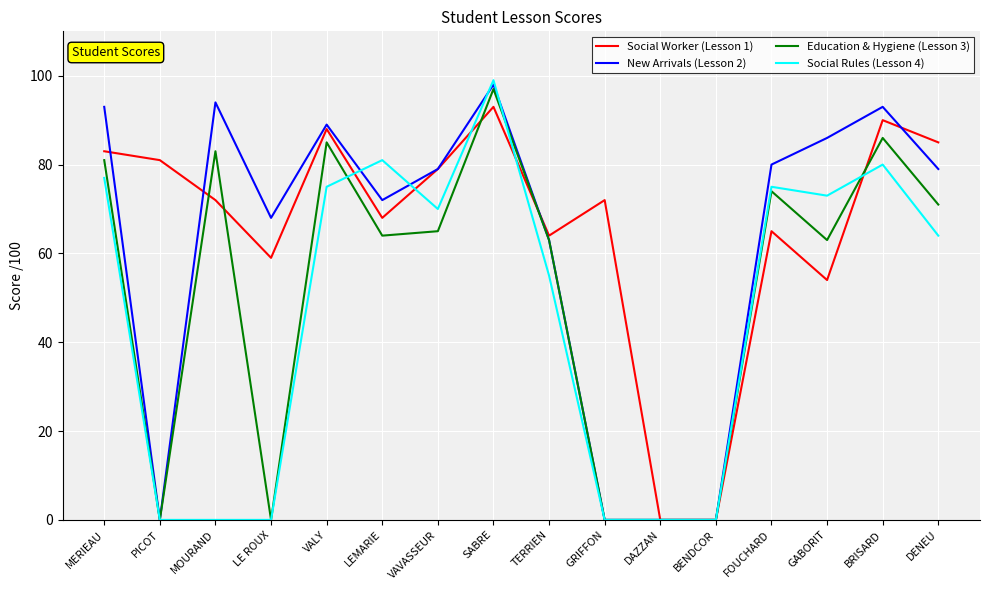

Is it true that Social Rules (Lesson 4) equals 115 at FOUCHARD?

False